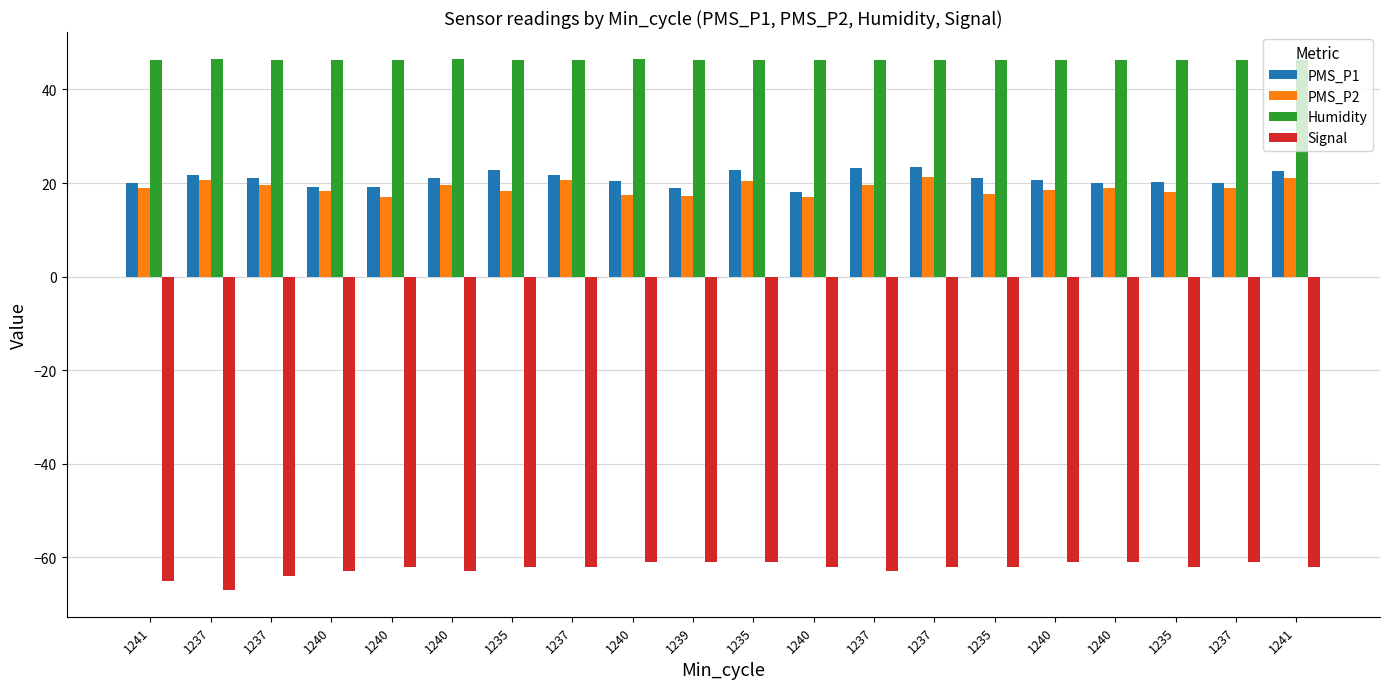

Where is PMS_P1 nearest to the value 20?

1241